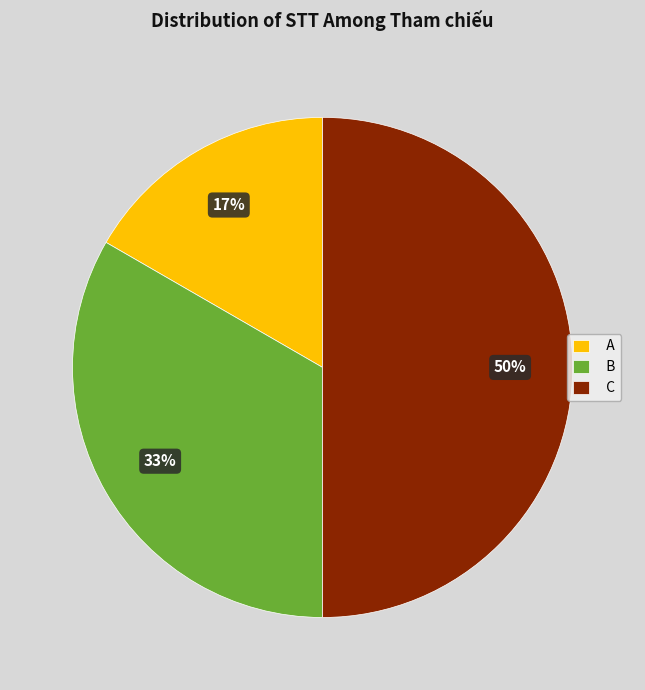

How many slices are in this pie chart?

3